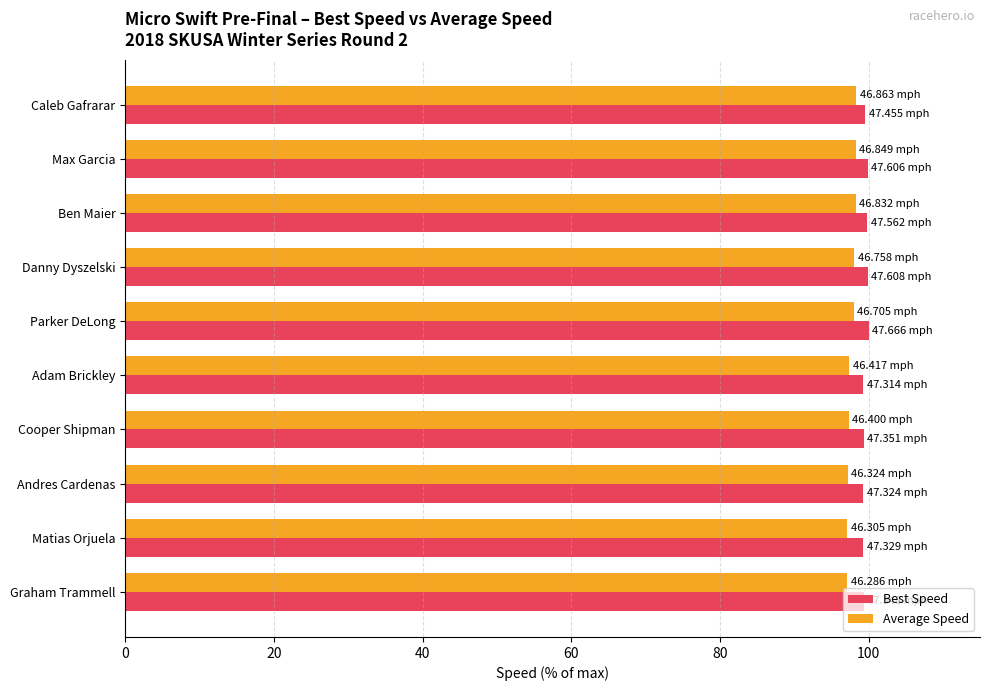

What is the total value across all series at Matias Orjuela?

196.4